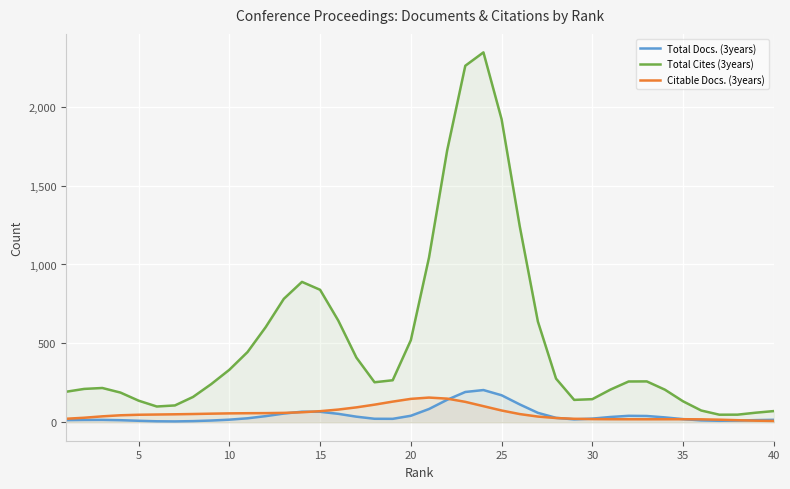

What are all the series names shown in the legend?

Total Docs. (3years), Total Cites (3years), Citable Docs. (3years)